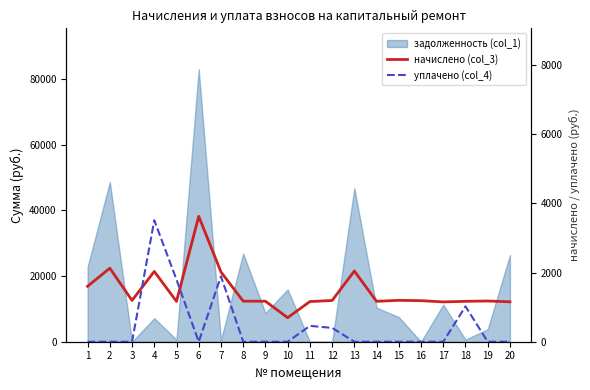

How many positive values does the уплачено (col_4) series have?

6